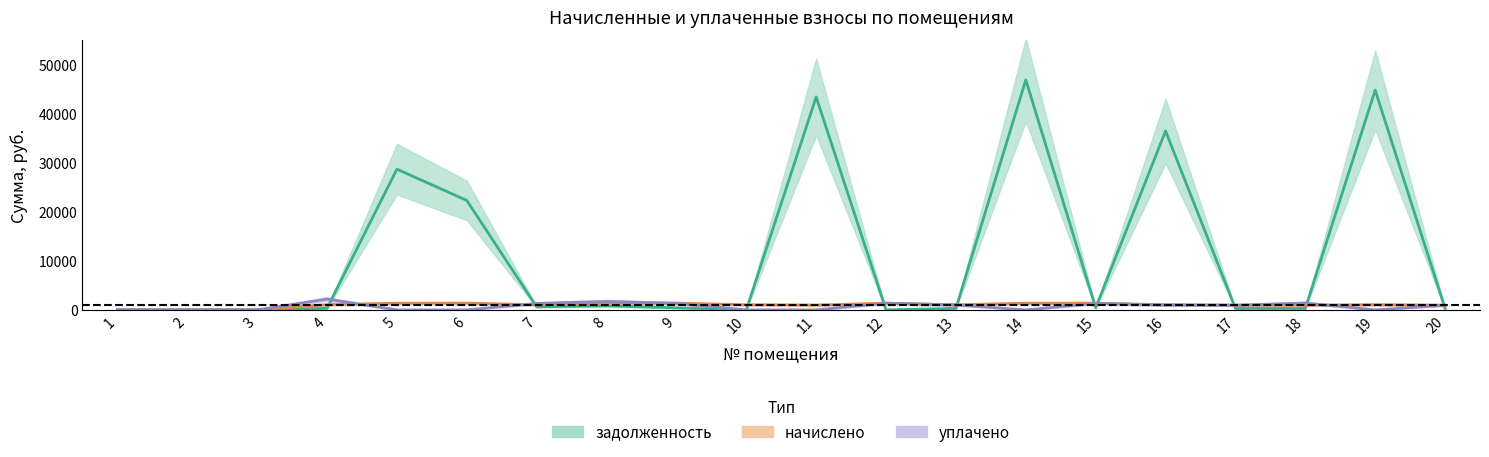

Reading left to right, transcribe all the data shown in this chart.

задолженность: 1=0.0	2=0.0	3=0.0	4=321.8	5=28667.1	6=22293.4	7=623.4	8=817.8	9=414.9	10=0.0	11=43367.5	12=0.0	13=313.7	14=46848.6	15=412.9	16=36437.5	17=297.7	18=293.0	19=44769.1	20=293.7
начислено: 1=0.0	2=0.0	3=0.0	4=1059.2	5=1354.2	6=1371.8	7=1030.5	8=1352.0	9=1371.8	10=1043.8	11=984.3	12=1365.2	13=1037.1	14=1352.0	15=1365.2	16=1030.5	17=984.3	18=968.9	19=1057.0	20=971.1
уплачено: 1=0.0	2=0.0	3=0.0	4=2198.6	5=0.0	6=0.0	7=1310.4	8=1719.2	9=1329.5	10=0.0	11=0.0	12=1365.2	13=1005.1	14=0.0	15=1323.1	16=1000.0	17=953.9	18=1392.6	19=0.0	20=941.1